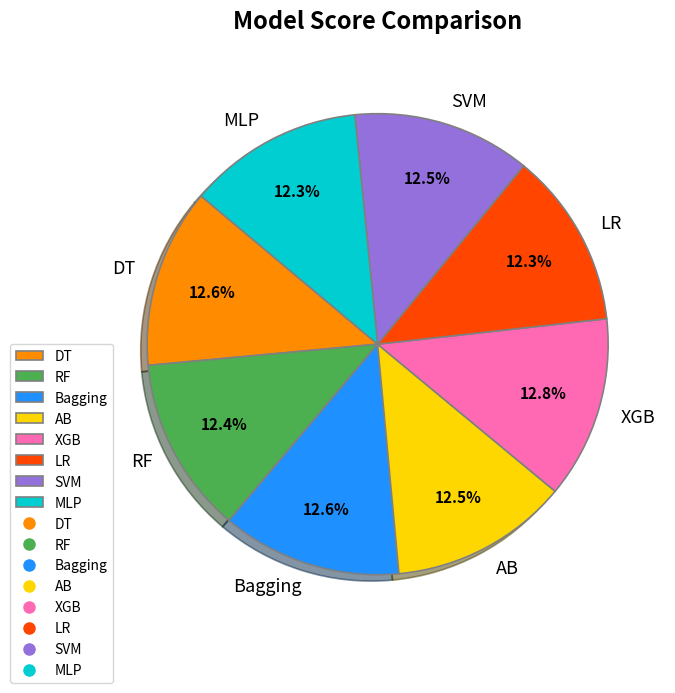

Is there a majority slice in this chart?

No